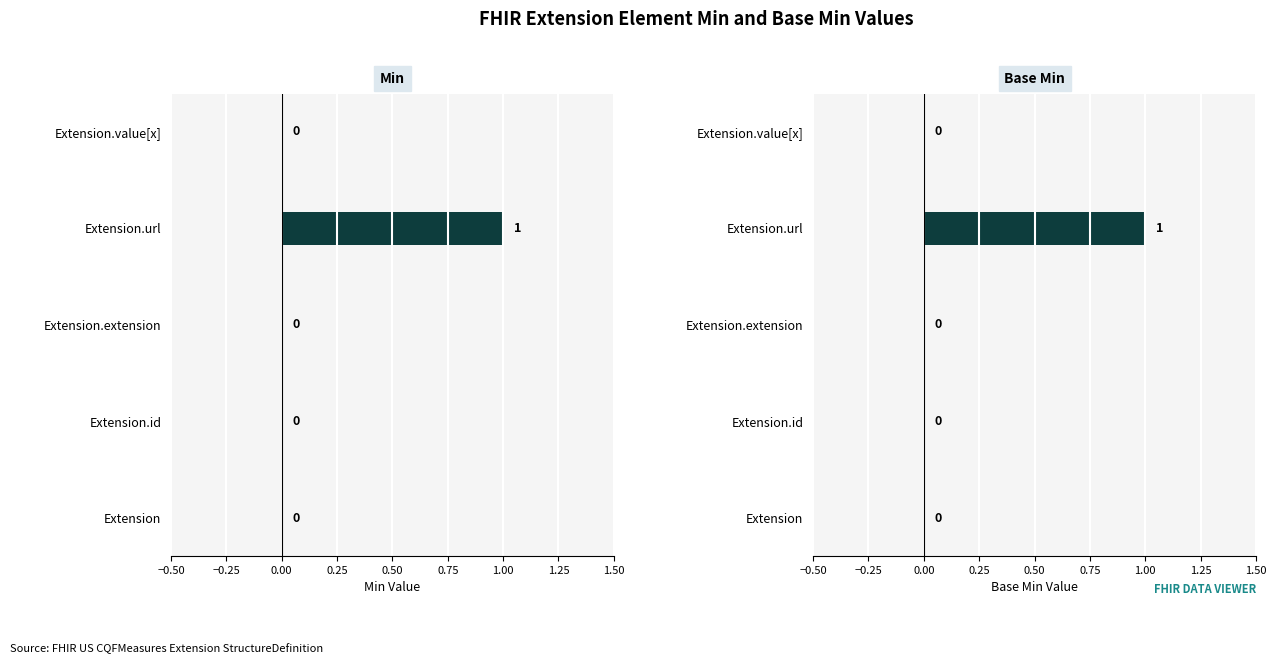

True or false: Min has a value of -1 at −0.50.

False